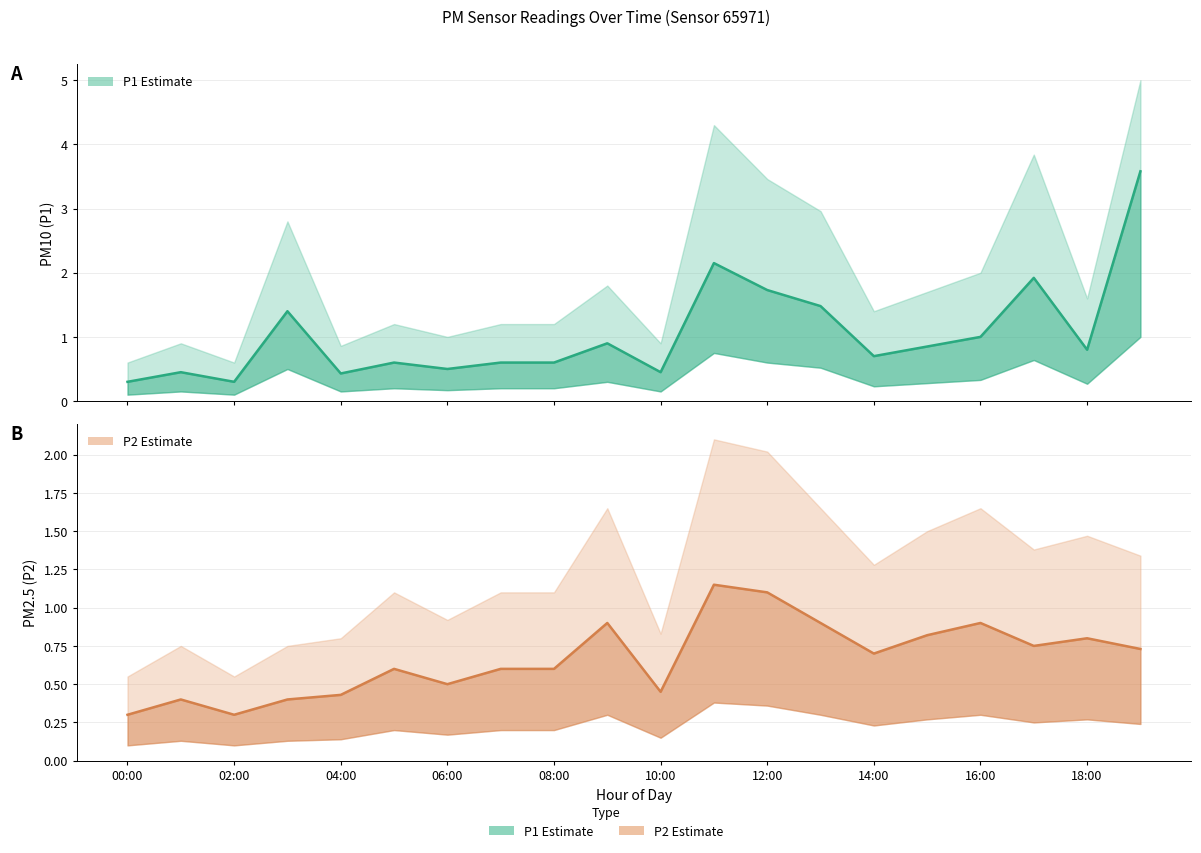

True or false: P1 and P2 intersect in this chart.

False